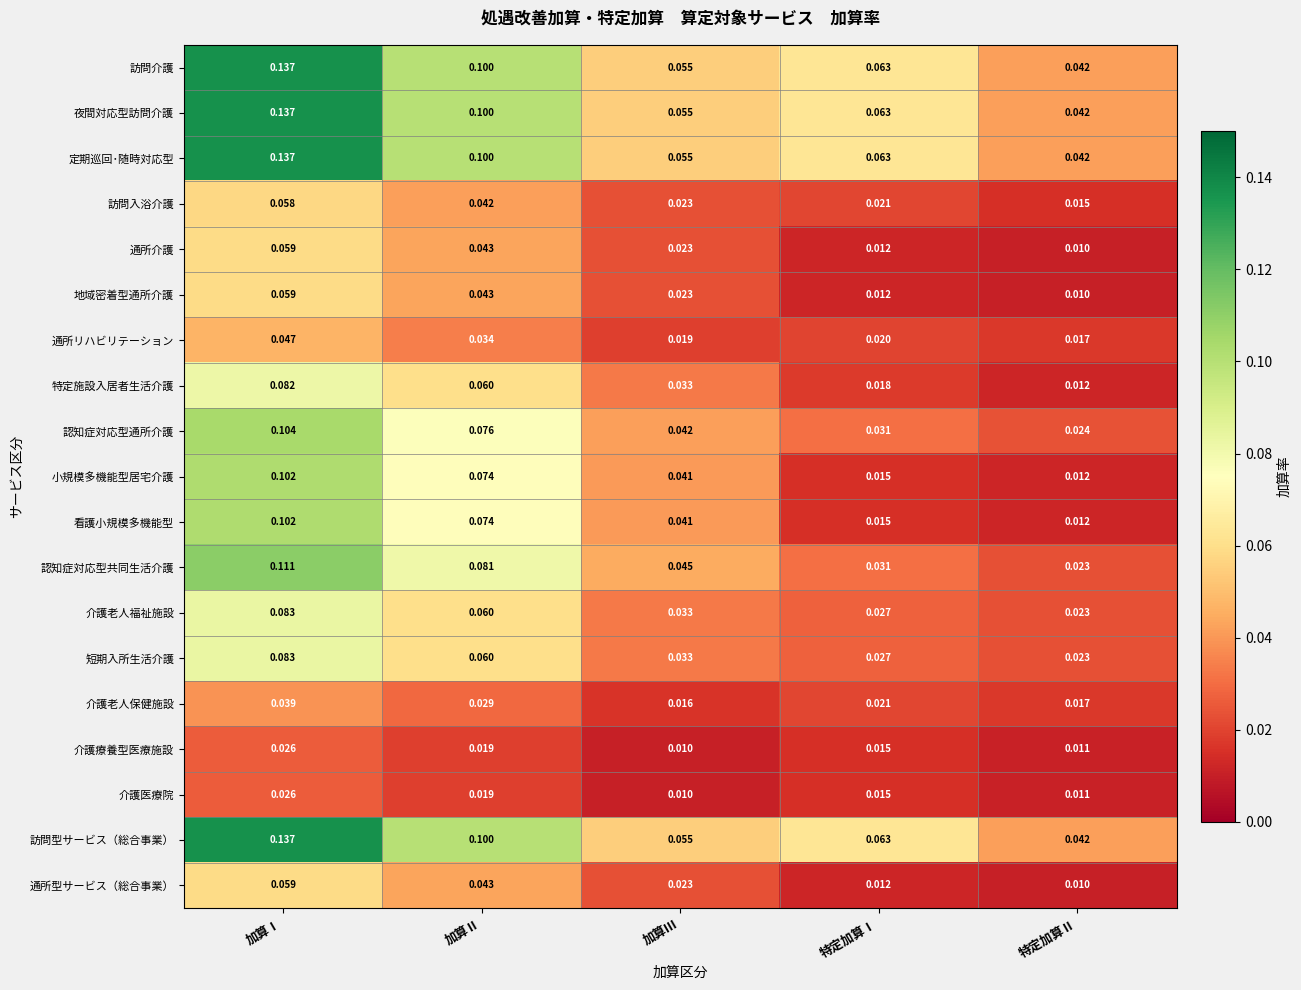

Where is 小規模多機能型居宅介護 nearest to the value 0?

特定加算Ⅱ